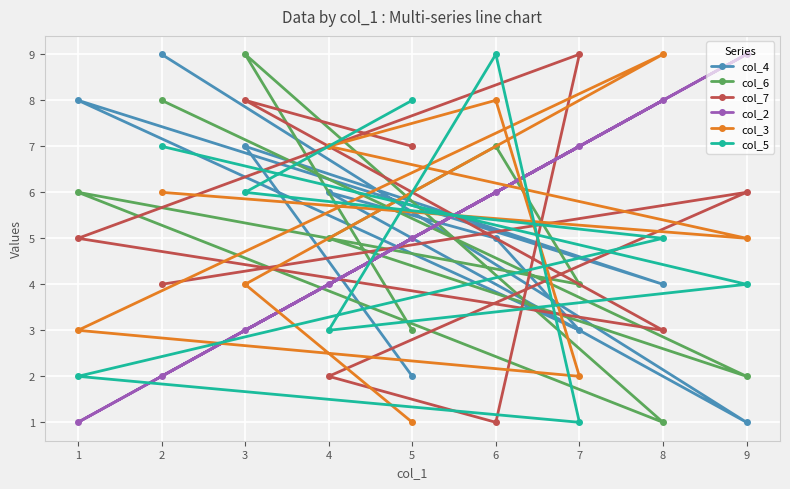

Between 3 and 6, which series saw the biggest shift?

col_7